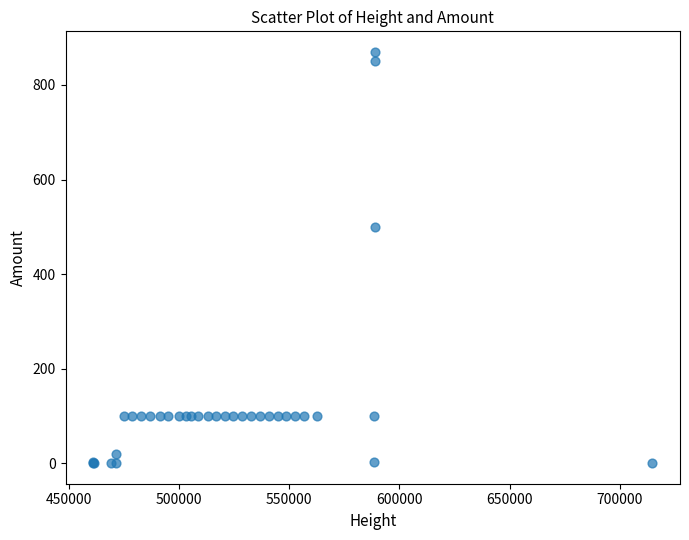

What Y value in the scatter plot is closest to 435?

500.0